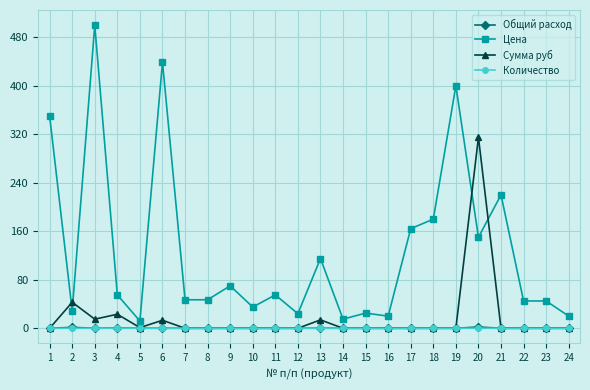

Is the value of Цена at 22 greater than the value of Общий расход at 21?

Yes